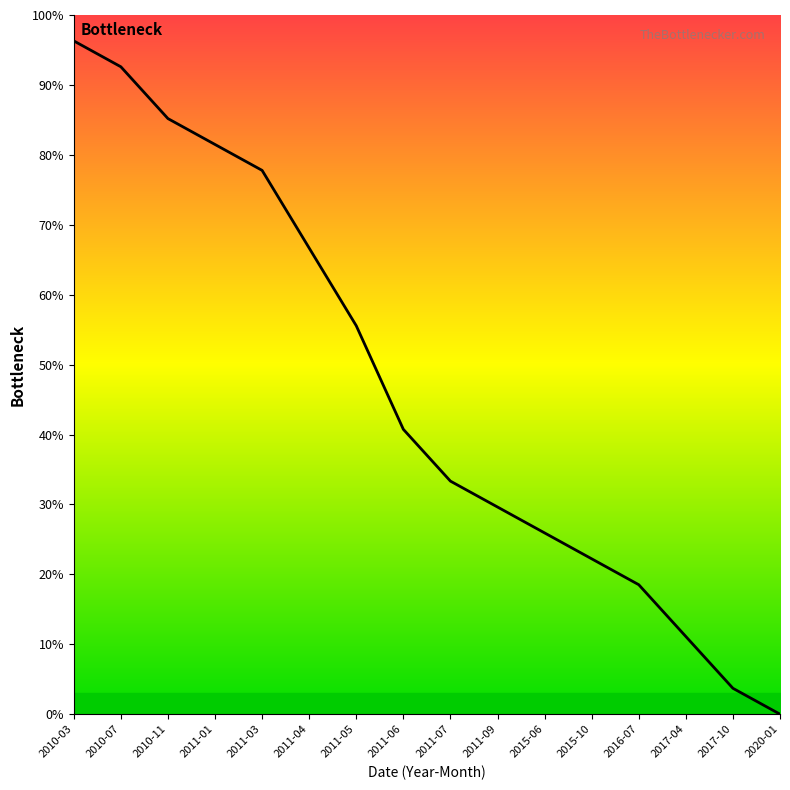

List the labels in order of value, largest first.

2010-03, 2010-07, 2010-11, 2011-01, 2011-03, 2011-04, 2011-05, 2011-06, 2011-07, 2011-09, 2015-06, 2015-10, 2016-07, 2017-04, 2017-10, 2020-01